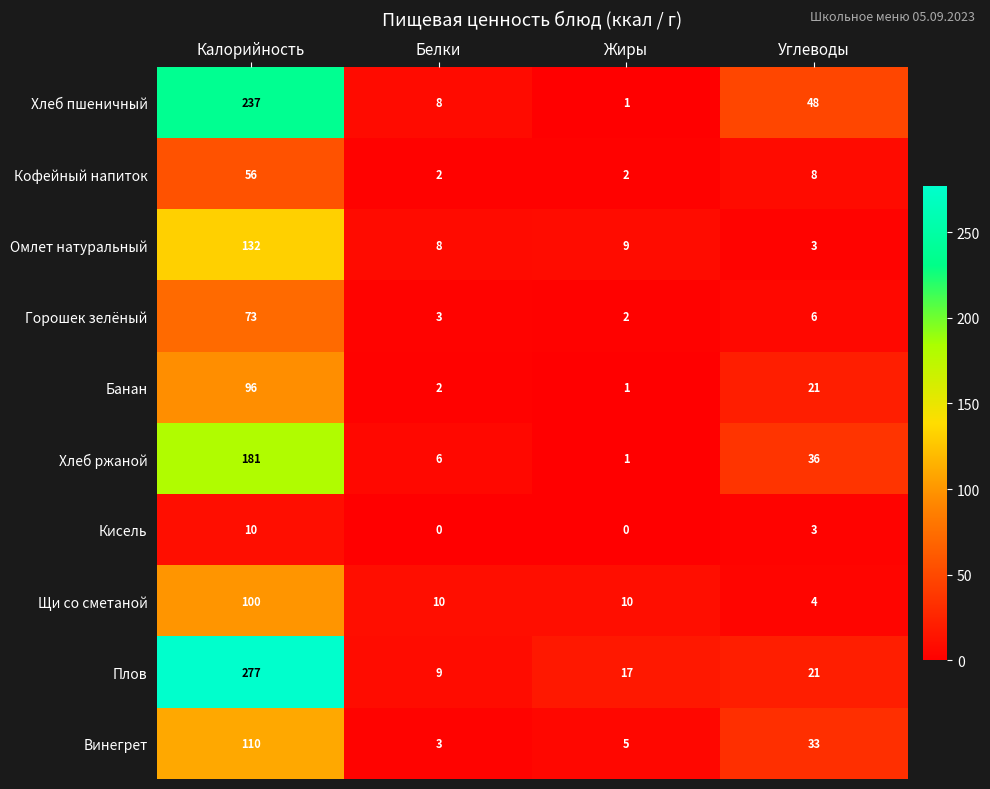

What is the sum of the Горошек зелёный values at Жиры and Белки?

5